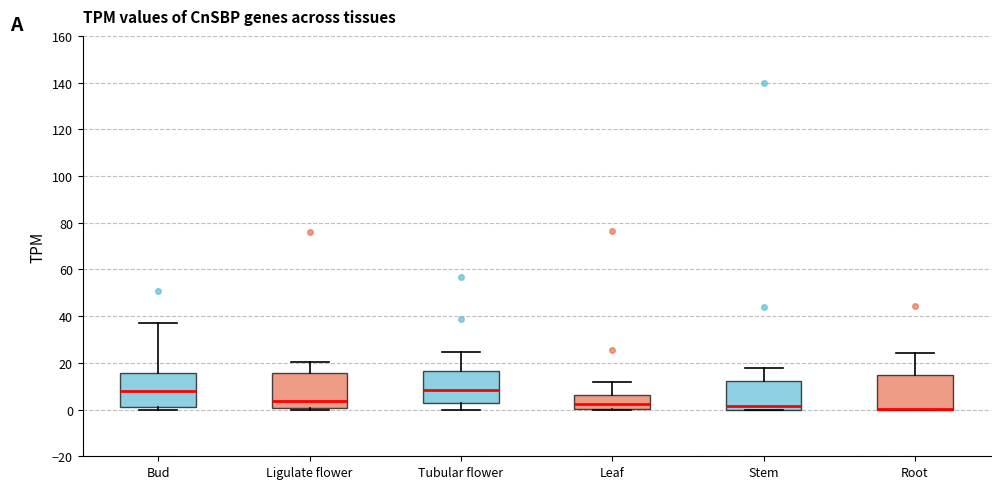

Reading left to right, transcribe this box plot: for each box, give where its median line is, the range the box spans, and where its two whiskers end, as read against the y-axis. The values are not printed on the chart, so give them approximately, as read against the axis.

Bud: median 8, box 2 to 16, whiskers 0 to 36
Ligulate flower: median 4, box 0 to 16, whiskers 0 to 20
Tubular flower: median 8, box 2 to 16, whiskers 0 to 24
Leaf: median 2, box 0 to 6, whiskers 0 to 12
Stem: median 2, box 0 to 12, whiskers 0 to 18
Root: median 0 (drawn on the box's lower edge), box 0 to 16, whiskers 0 to 24